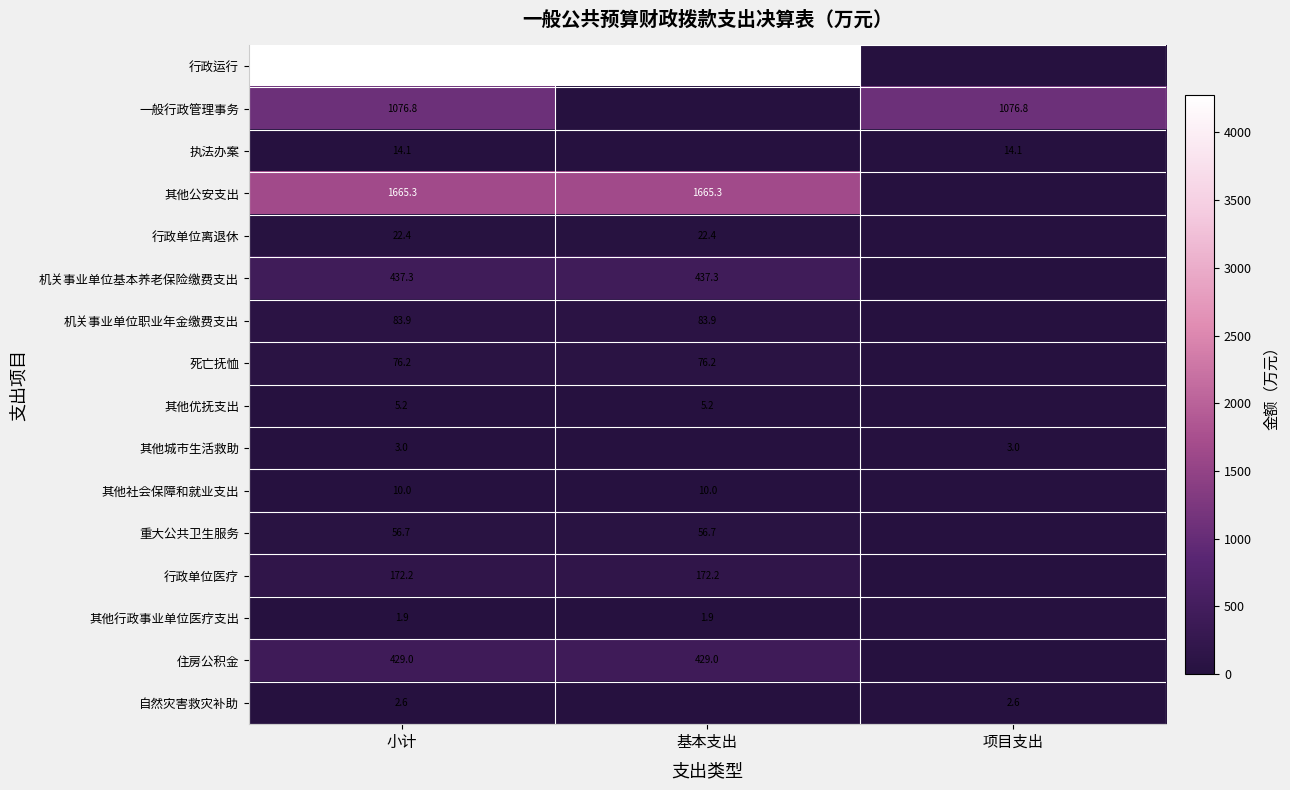

What is the sum of the 其他社会保障和就业支出 values at 基本支出 and 小计?

20.0